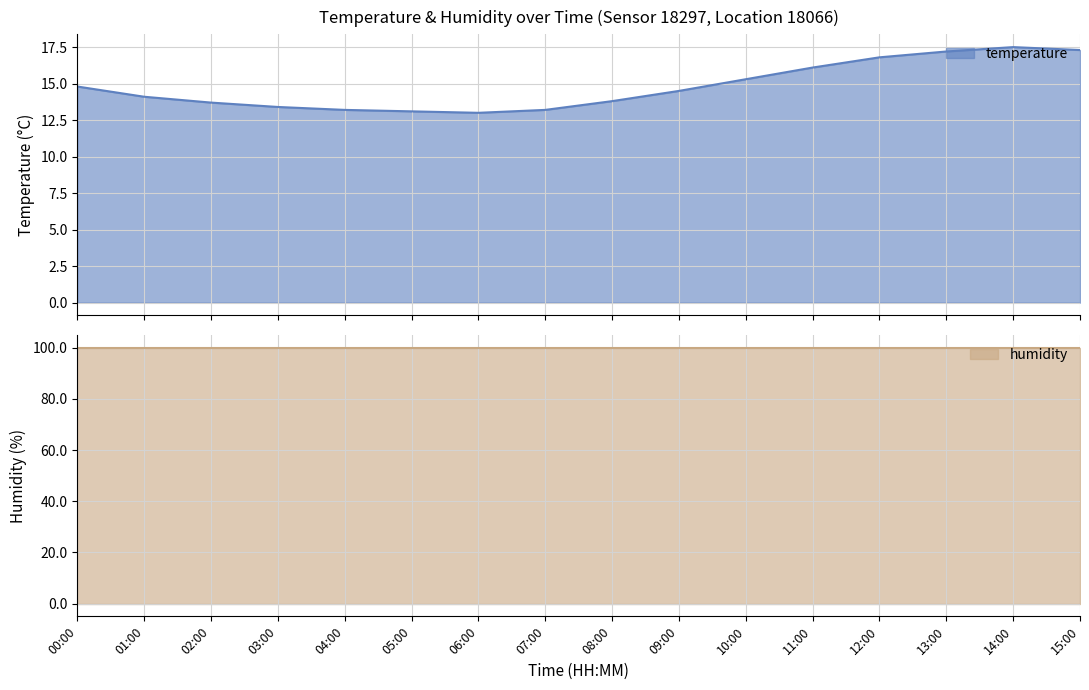

Count the number of values greater than 14.

9